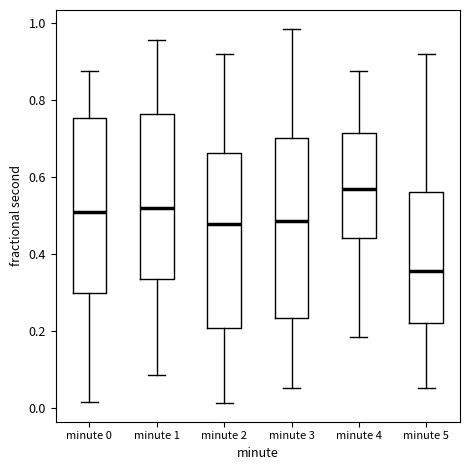

Reading left to right, transcribe this box plot: for each box, give where its median line is, the range the box spans, and where its two whiskers end, as read against the y-axis. The values are not printed on the chart, so give them approximately, as read against the axis.

minute 0: median 0.52, box 0.30 to 0.76, whiskers 0.02 to 0.88
minute 1: median 0.52, box 0.34 to 0.76, whiskers 0.08 to 0.96
minute 2: median 0.48, box 0.20 to 0.66, whiskers 0.02 to 0.92
minute 3: median 0.48, box 0.24 to 0.70, whiskers 0.06 to 0.98
minute 4: median 0.56, box 0.44 to 0.72, whiskers 0.18 to 0.88
minute 5: median 0.36, box 0.22 to 0.56, whiskers 0.06 to 0.92